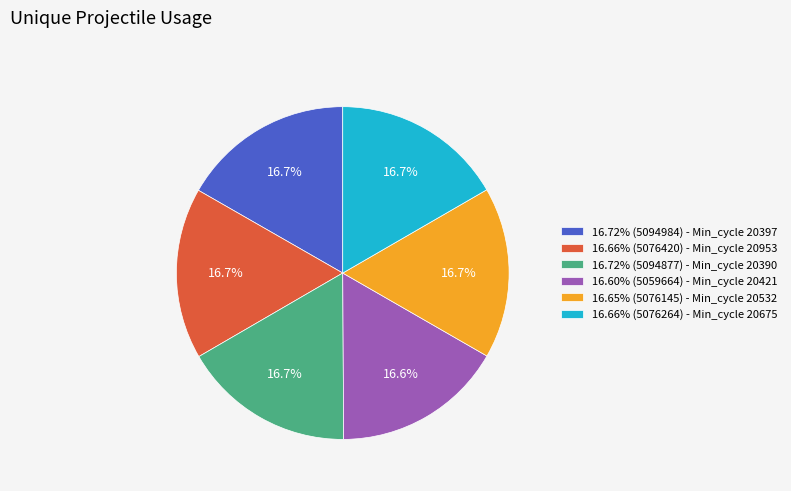

What percentage do 16.72% (5094877) - Min_cycle 20390 and 16.66% (5076264) - Min_cycle 20675 together represent?

33.4%